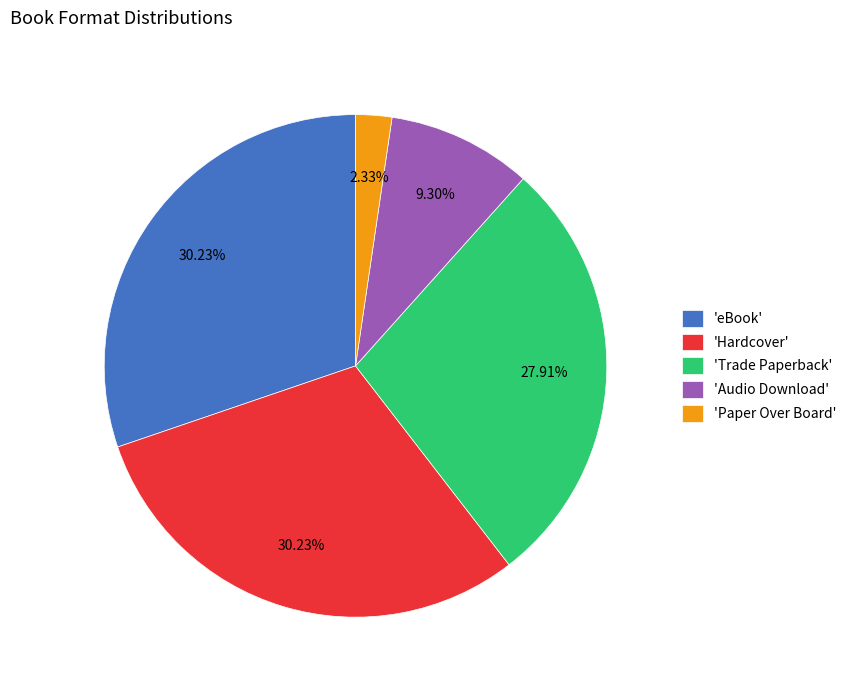

How many slices are in this pie chart?

5